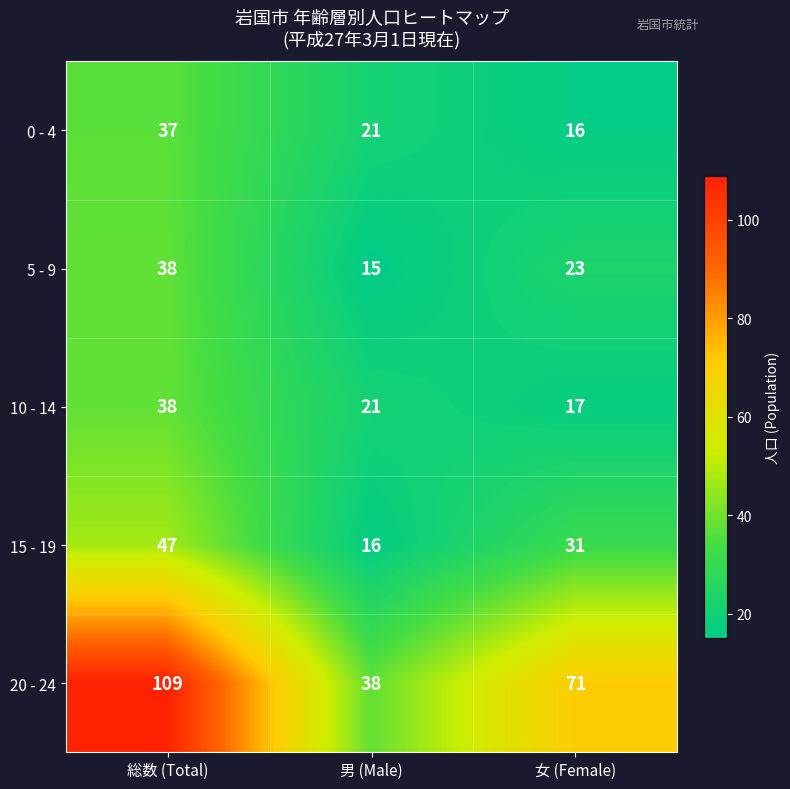

Rank the categories by 15 - 19 value from highest to lowest.

総数 (Total), 女 (Female), 男 (Male)